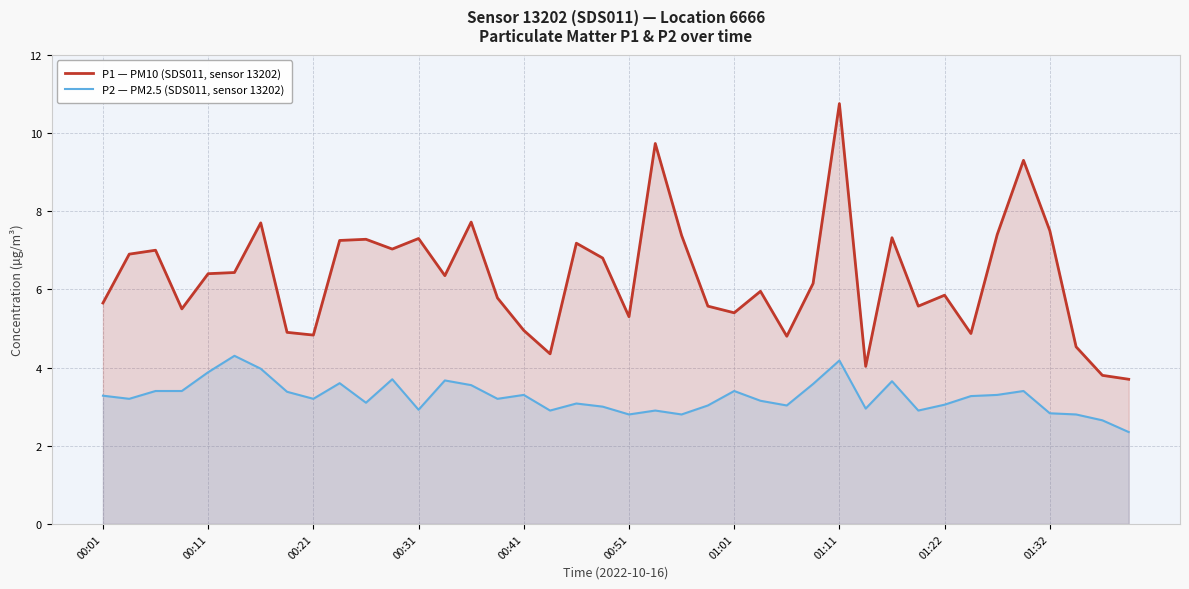

Which series has the largest total across all categories?

P1 — PM10 (SDS011, sensor 13202)